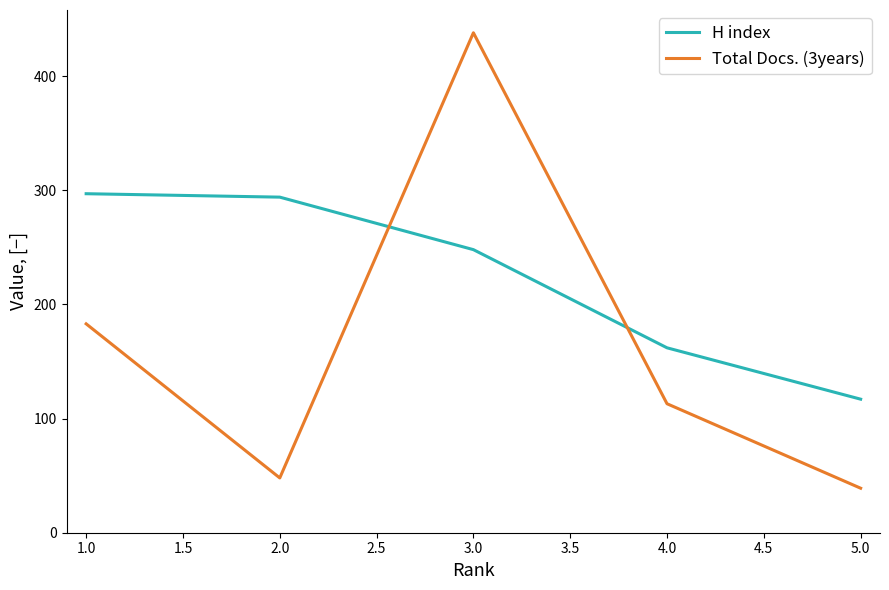

Reading right to left, transcribe all the data shown in this chart.

H index: 5.0=117	4.0=162	3.0=248	2.0=294	1.0=297
Total Docs. (3years): 5.0=39	4.0=113	3.0=438	2.0=48	1.0=183